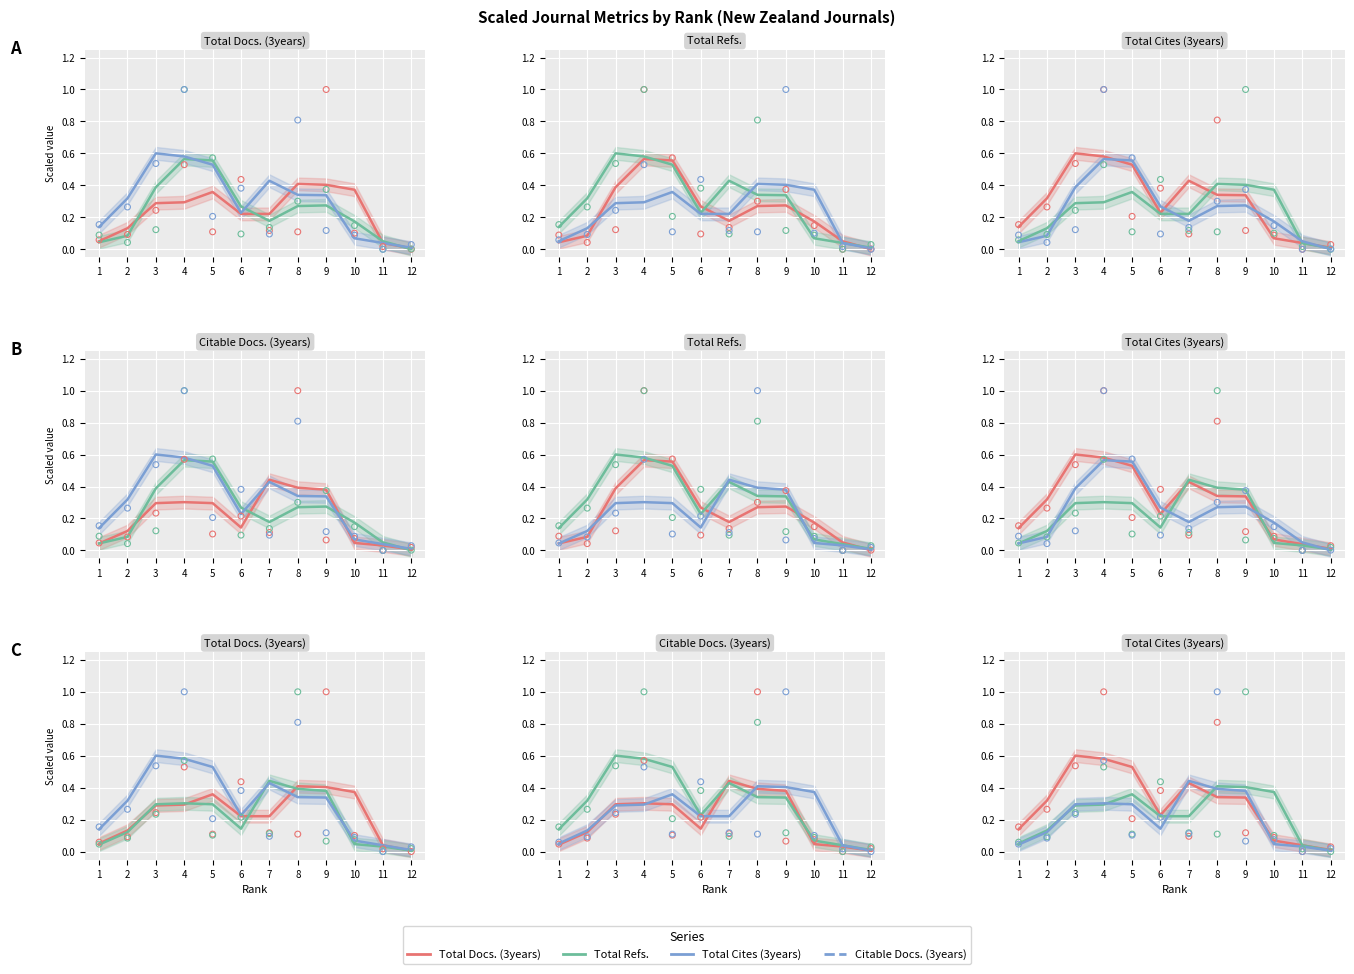

Which series reaches the minimum Y coordinate?

Total Refs.